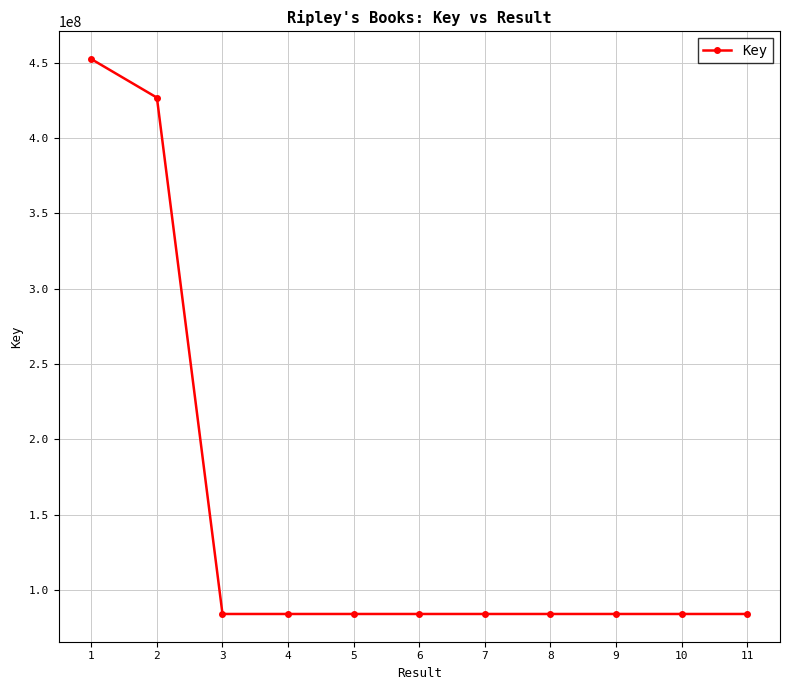

How many lines are shown in the chart?

1